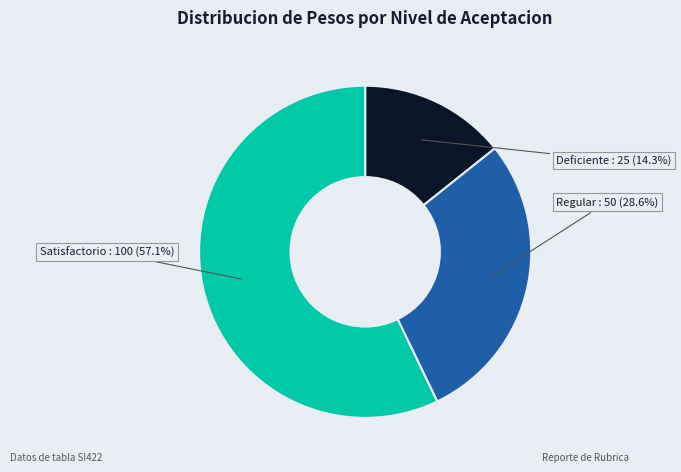

Is there a majority slice in this chart?

Yes